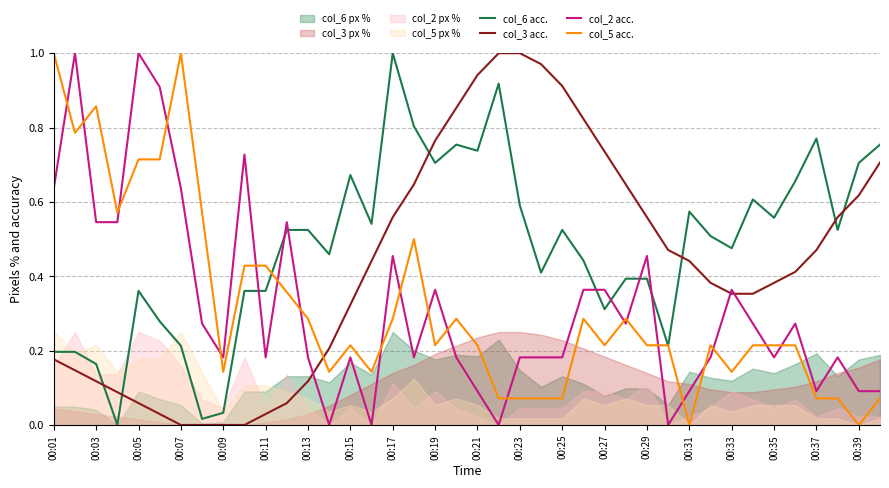

Reading left to right, transcribe all the data shown in this chart.

col_6 acc.: 0.2	0.2	0.2	0.0	0.4	0.3	0.2	0.0	0.0	0.4	0.4	0.5	0.5	0.5	0.7	0.5	1.0	0.8	0.7	0.8	0.7	0.9	0.6	0.4	0.5	0.4	0.3	0.4	0.4	0.2	0.6	0.5	0.5	0.6	0.6	0.7	0.8	0.5	0.7	0.8
col_3 acc.: 0.2	0.1	0.1	0.1	0.1	0.0	0.0	0.0	0.0	0.0	0.0	0.1	0.1	0.2	0.3	0.4	0.6	0.6	0.8	0.9	0.9	1.0	1.0	1.0	0.9	0.8	0.7	0.6	0.6	0.5	0.4	0.4	0.4	0.4	0.4	0.4	0.5	0.6	0.6	0.7
col_2 acc.: 0.6	1.0	0.5	0.5	1.0	0.9	0.6	0.3	0.2	0.7	0.2	0.5	0.2	0.0	0.2	0.0	0.5	0.2	0.4	0.2	0.1	0.0	0.2	0.2	0.2	0.4	0.4	0.3	0.5	0.0	0.1	0.2	0.4	0.3	0.2	0.3	0.1	0.2	0.1	0.1
col_5 acc.: 1.0	0.8	0.9	0.6	0.7	0.7	1.0	0.6	0.1	0.4	0.4	0.4	0.3	0.1	0.2	0.1	0.3	0.5	0.2	0.3	0.2	0.1	0.1	0.1	0.1	0.3	0.2	0.3	0.2	0.2	0.0	0.2	0.1	0.2	0.2	0.2	0.1	0.1	0.0	0.1